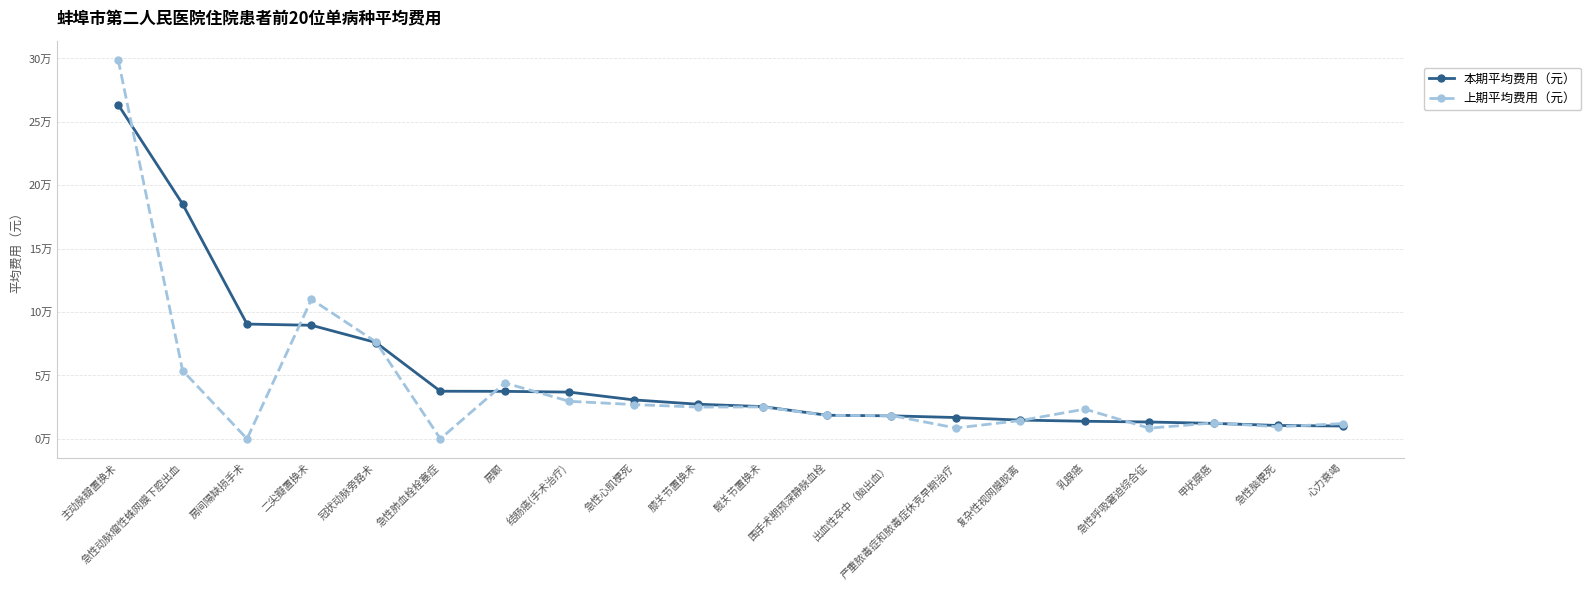

Rank the series by their average value, from highest to lowest.

本期平均费用（元）, 上期平均费用（元）